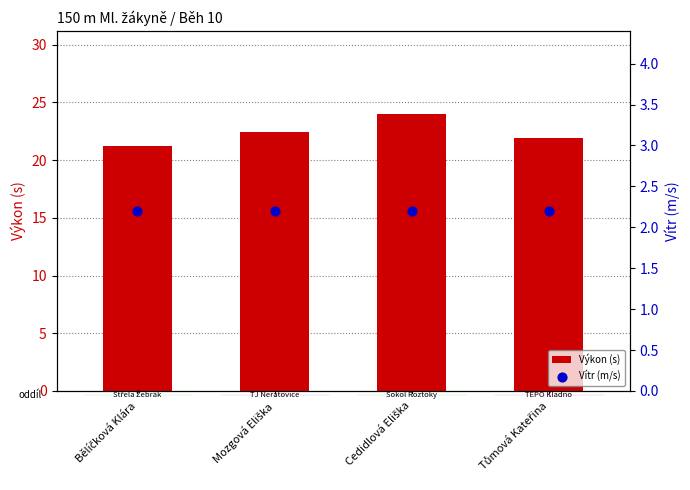

Which series contains the highest Y value?

Výkon (s)